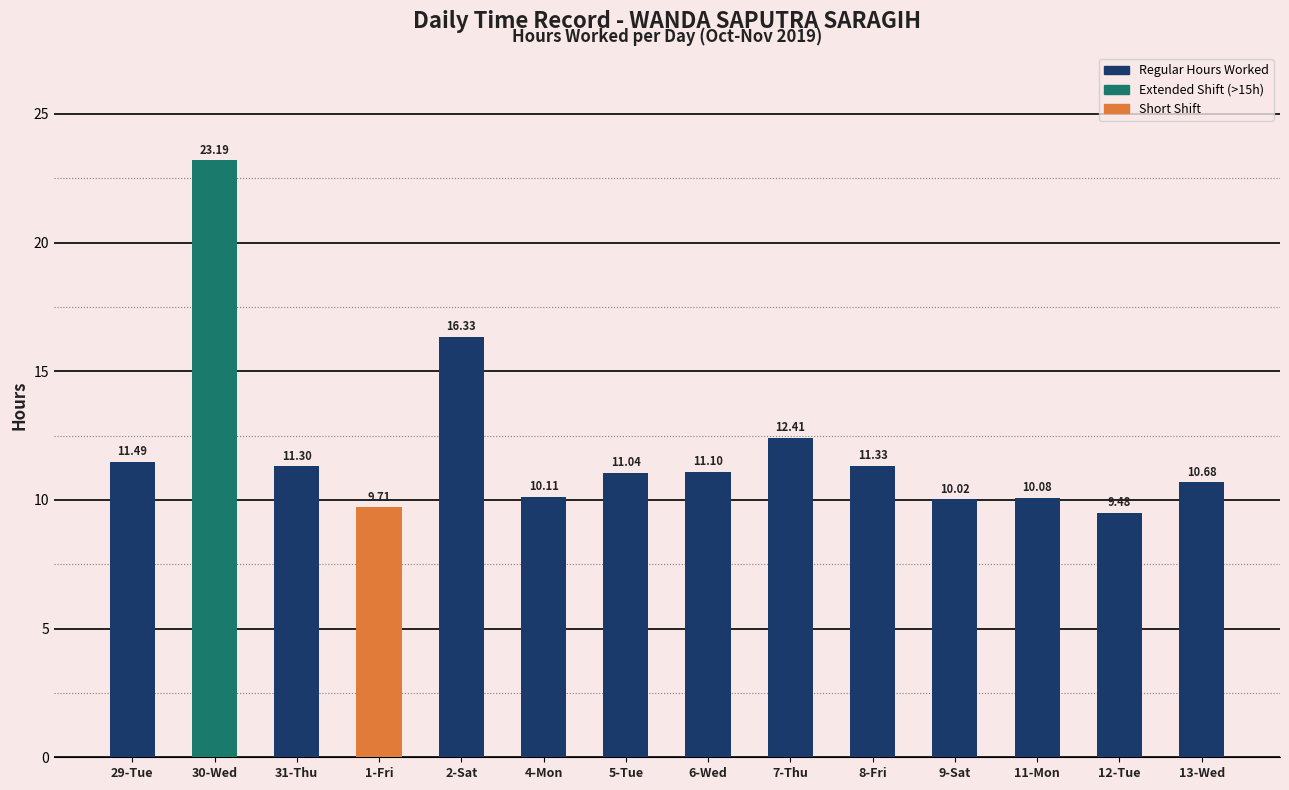

What is the change in value from 29-Tue to 13-Wed?

-0.8